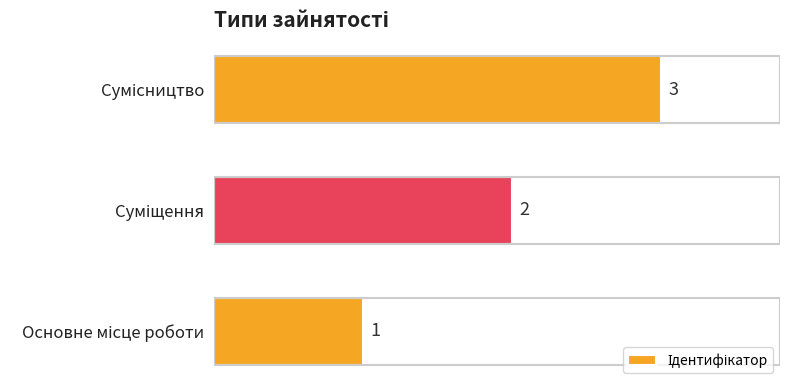

What is the greatest value displayed?

3